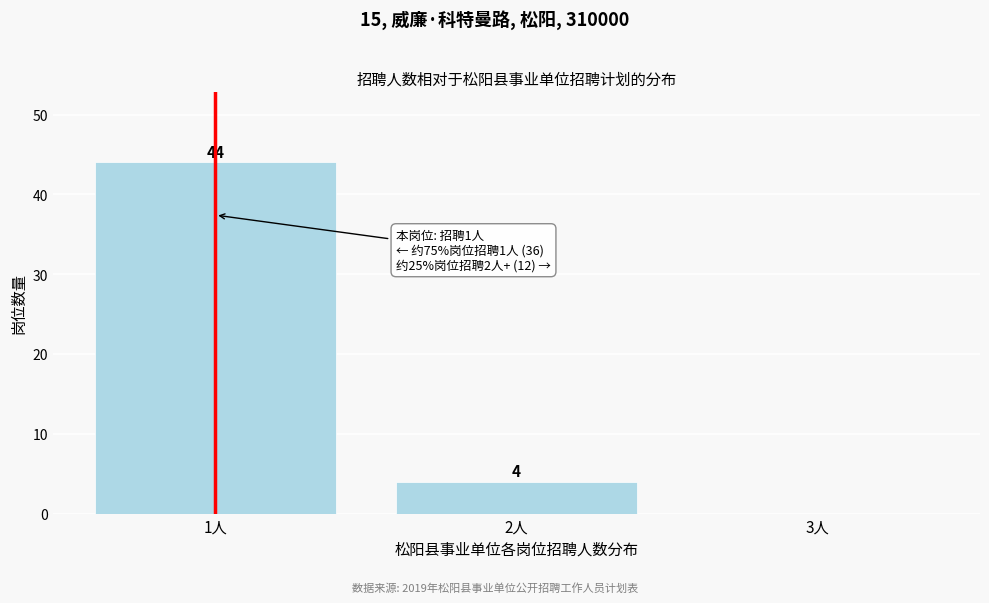

Over which range of the x-axis is the bar tallest?

0.5 to 1.5